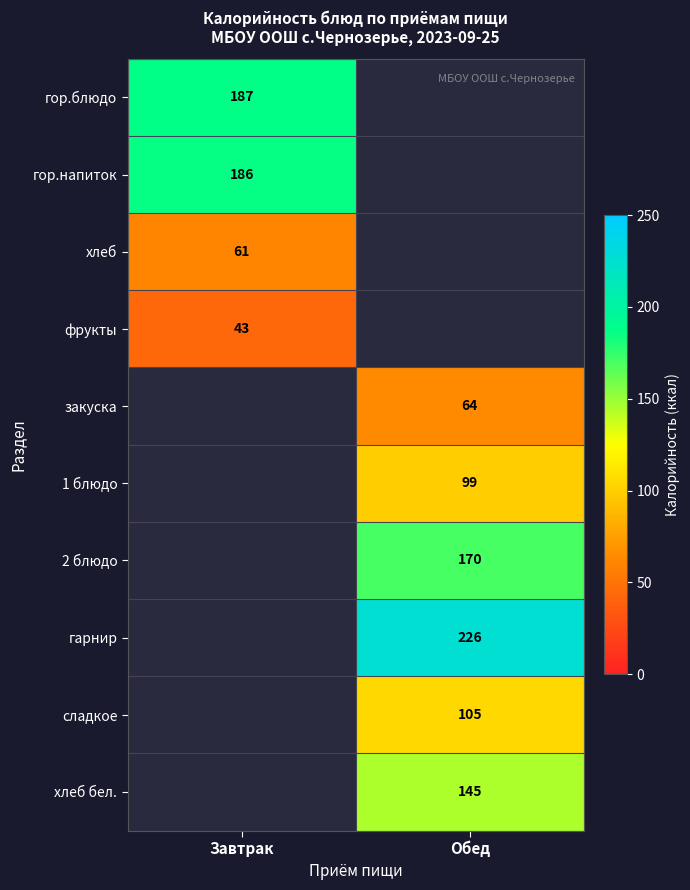

How many categories are shown in the chart?

2